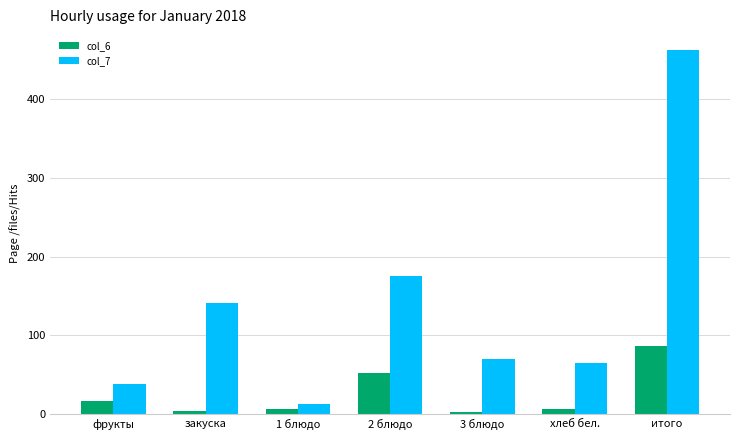

The value of col_7 at 2 блюдо is 309.6. True or false?

False